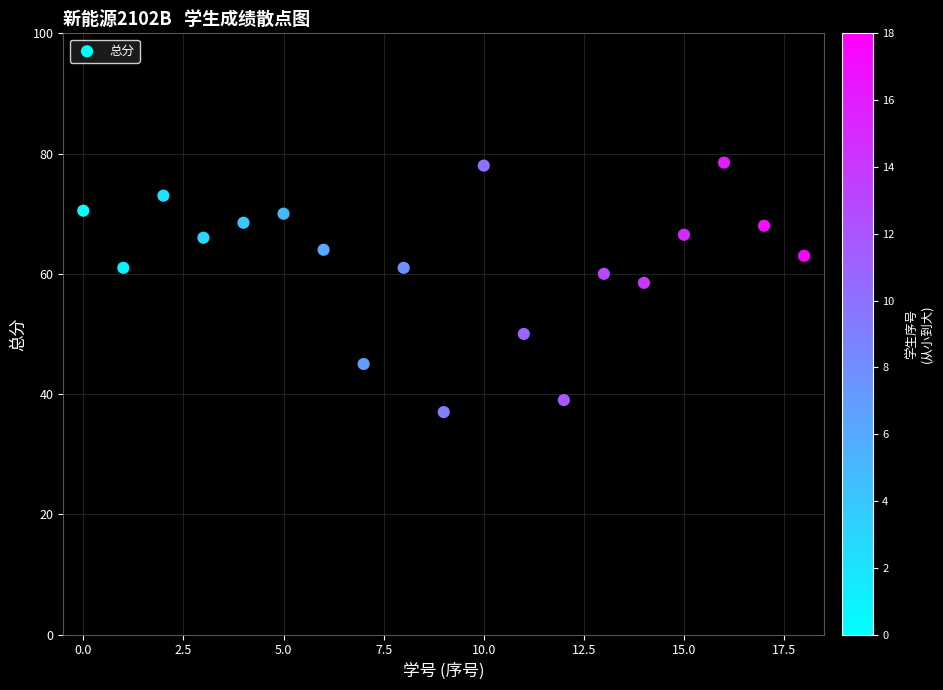

What is the range of Y values (max minus min)?

41.5